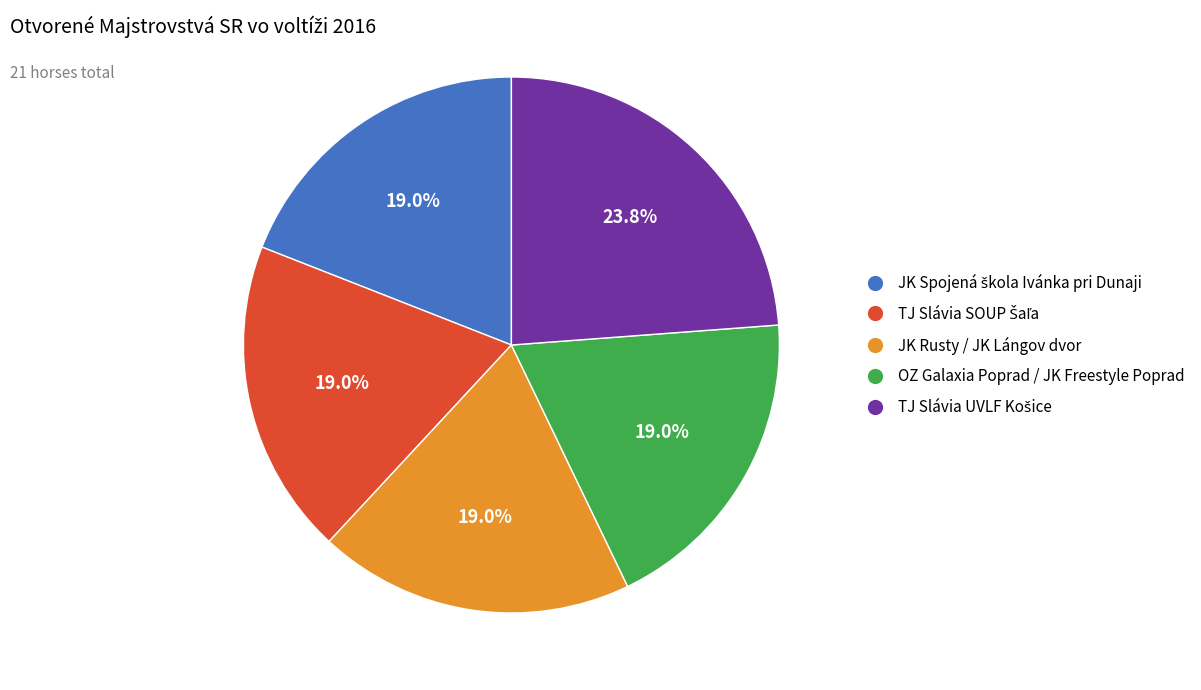

How many segments does this pie chart have?

5